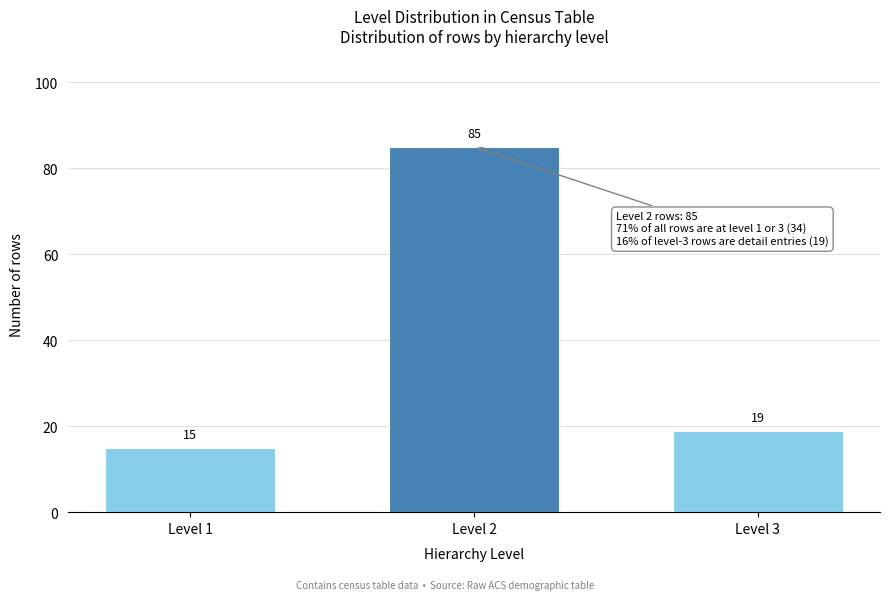

Reading left to right, what are all the values shown in this chart?

Level 1=15	Level 2=85	Level 3=19